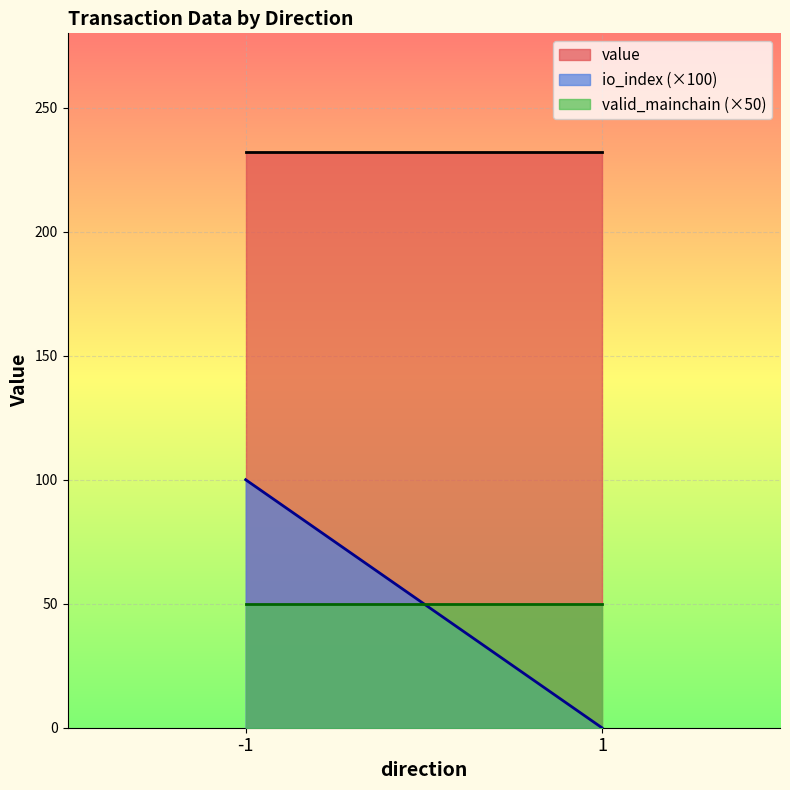

Is the value of valid_mainchain at 1 greater than the value of value at -1?

No